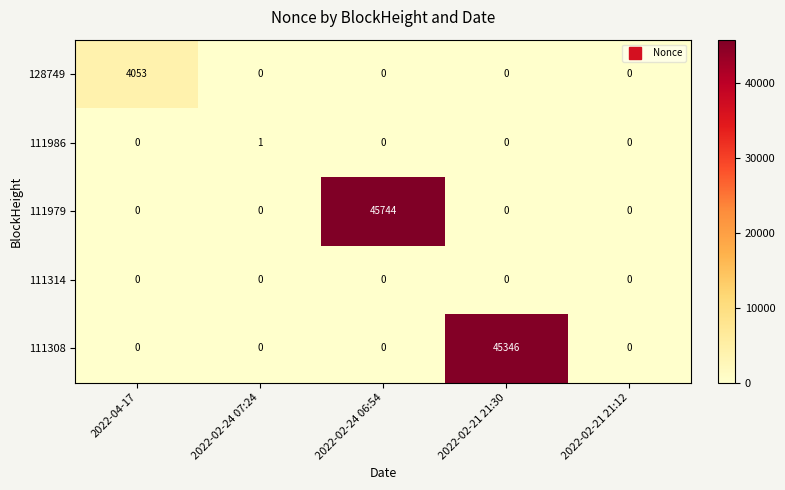

Reading left to right, list all the values displayed in this chart.

128749: 2022-04-17=4053	2022-02-24 07:24=0	2022-02-24 06:54=0	2022-02-21 21:30=0	2022-02-21 21:12=0
111986: 2022-04-17=0	2022-02-24 07:24=1	2022-02-24 06:54=0	2022-02-21 21:30=0	2022-02-21 21:12=0
111979: 2022-04-17=0	2022-02-24 07:24=0	2022-02-24 06:54=45744	2022-02-21 21:30=0	2022-02-21 21:12=0
111314: 2022-04-17=0	2022-02-24 07:24=0	2022-02-24 06:54=0	2022-02-21 21:30=0	2022-02-21 21:12=0
111308: 2022-04-17=0	2022-02-24 07:24=0	2022-02-24 06:54=0	2022-02-21 21:30=45346	2022-02-21 21:12=0